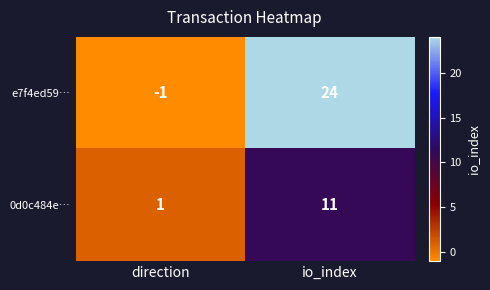

What is the difference between the 0d0c484e… values at direction and io_index?

10